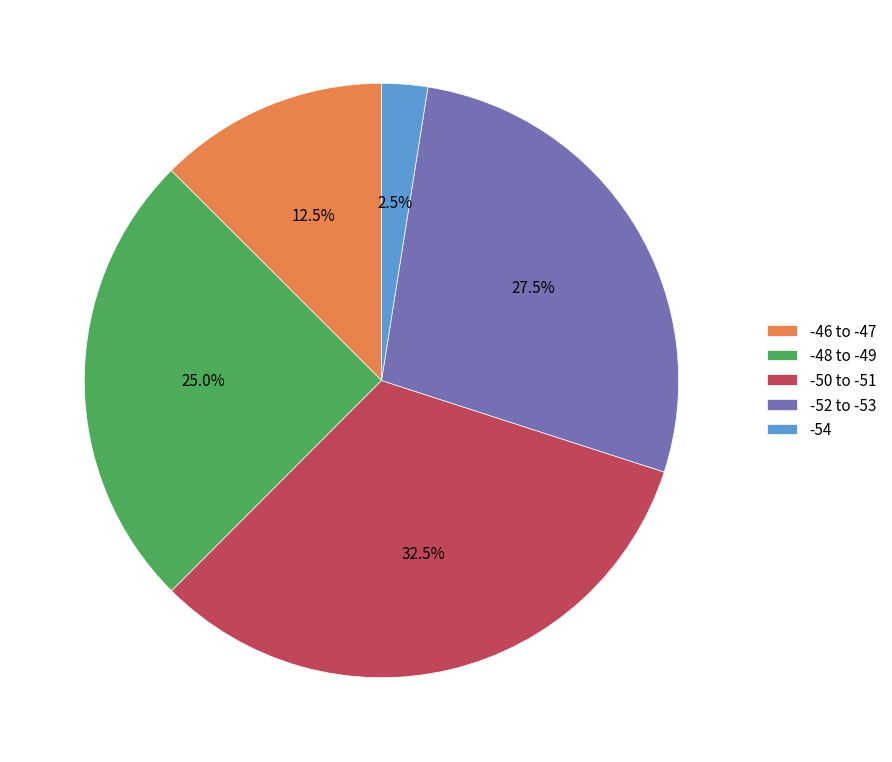

Rank the categories by value from highest to lowest.

-50 to -51, -52 to -53, -48 to -49, -46 to -47, -54